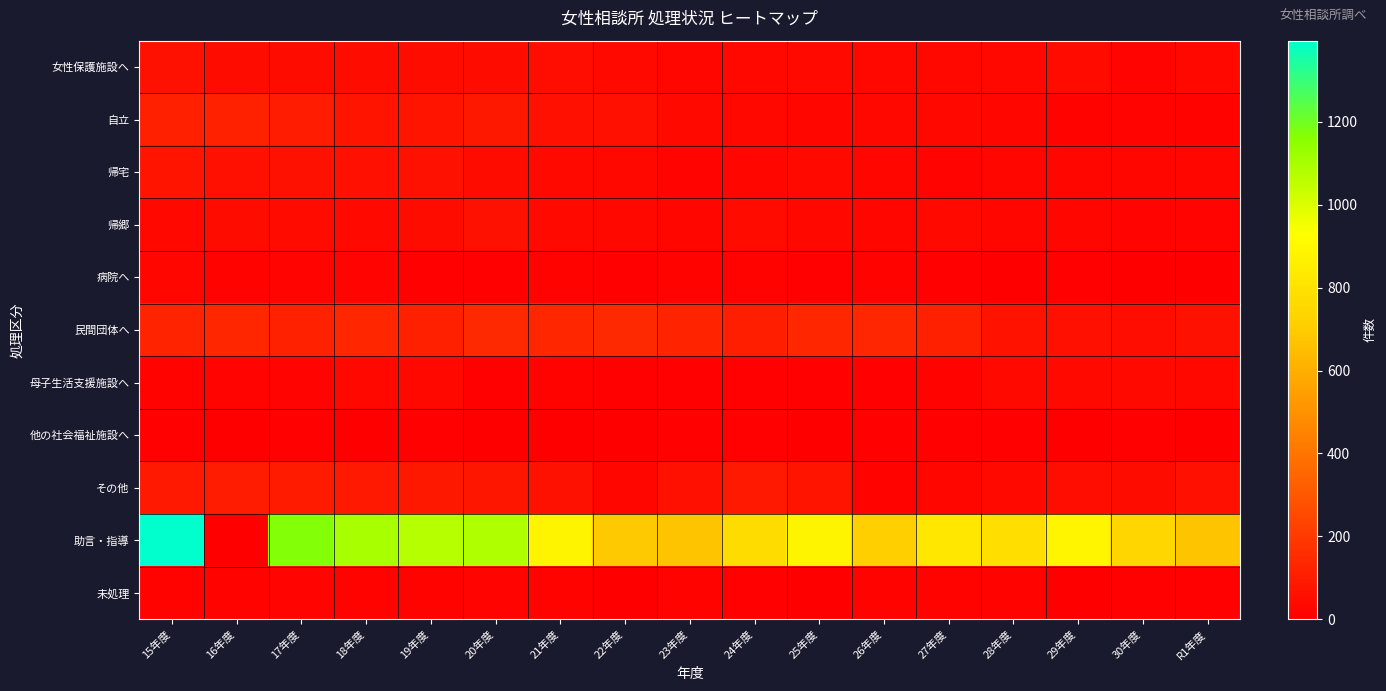

How many data points does each series have?

17